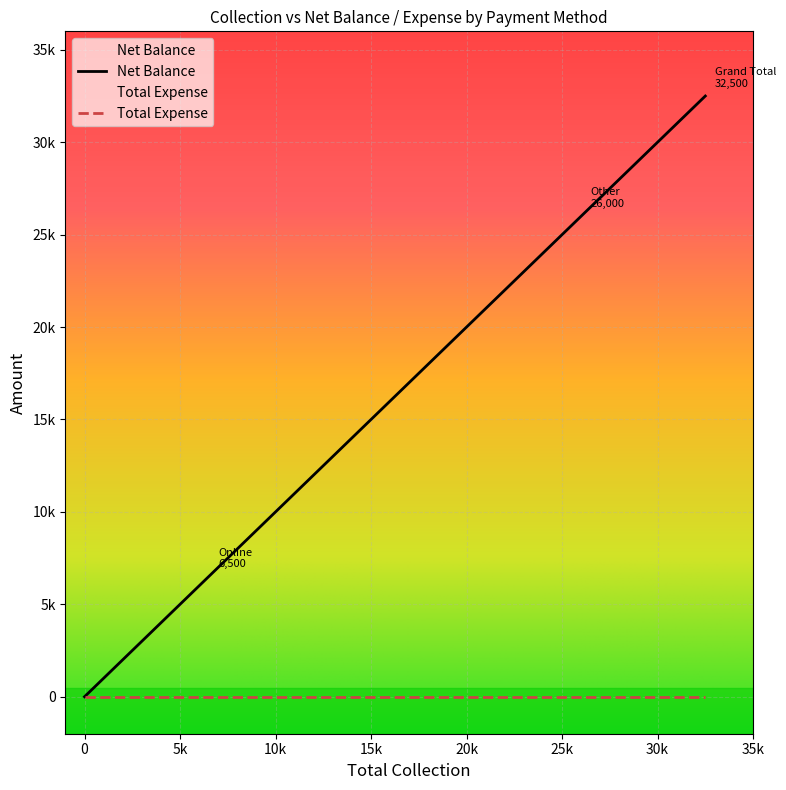

What is the average value of the Net Balance series?

10833